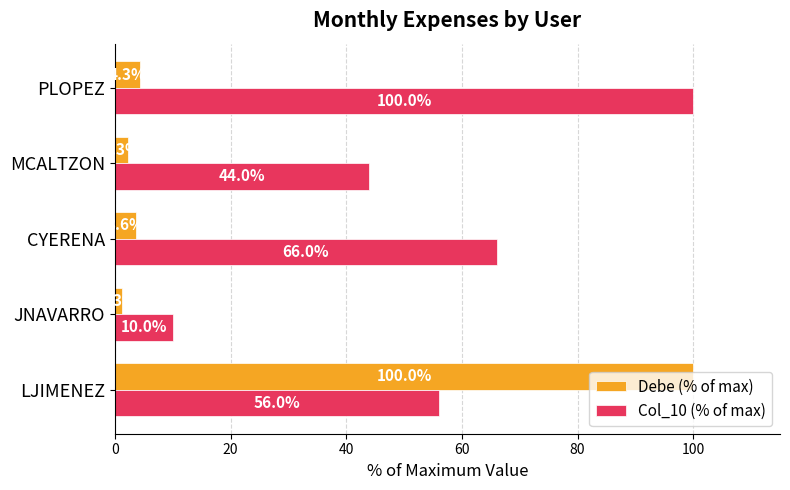

Which category has the lowest value in the Col_10 (% of max) series?

JNAVARRO